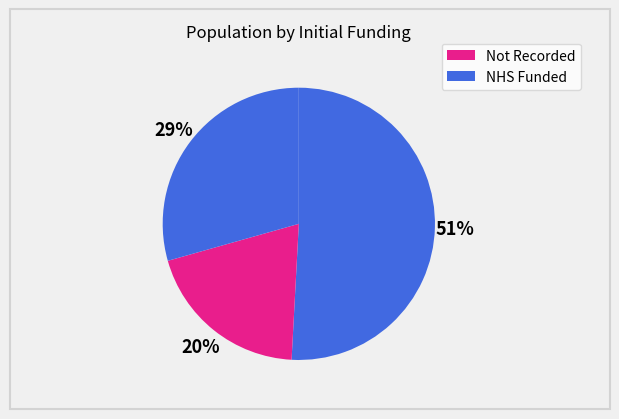

How many slices are in this pie chart?

3